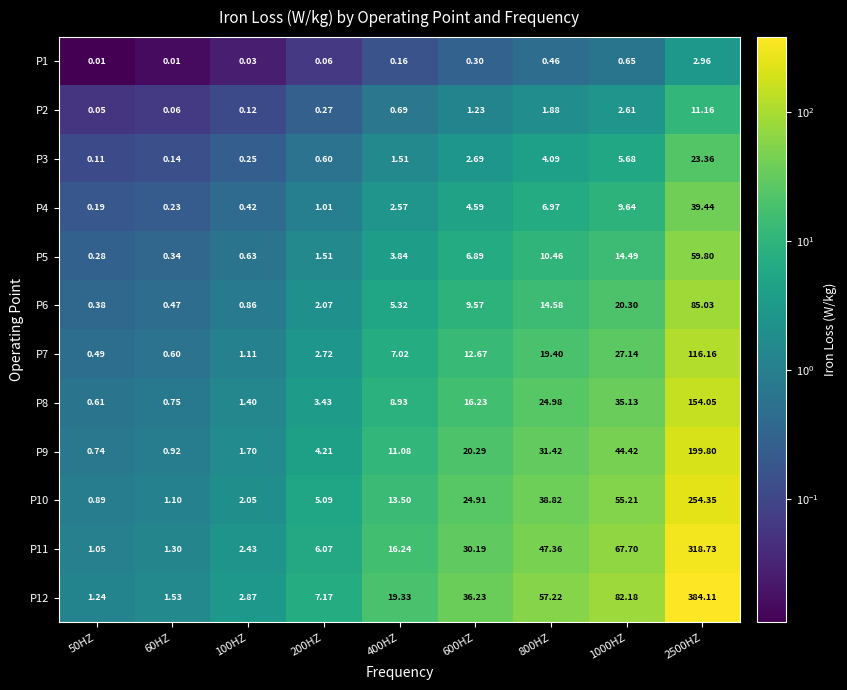

What is the total value across all series at 50HZ?

6.0